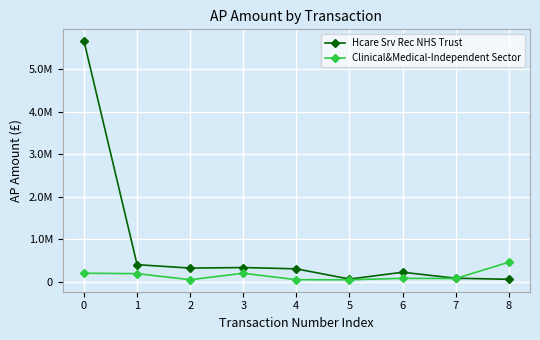

What are all the series names shown in the legend?

Hcare Srv Rec NHS Trust, Clinical&Medical-Independent Sector